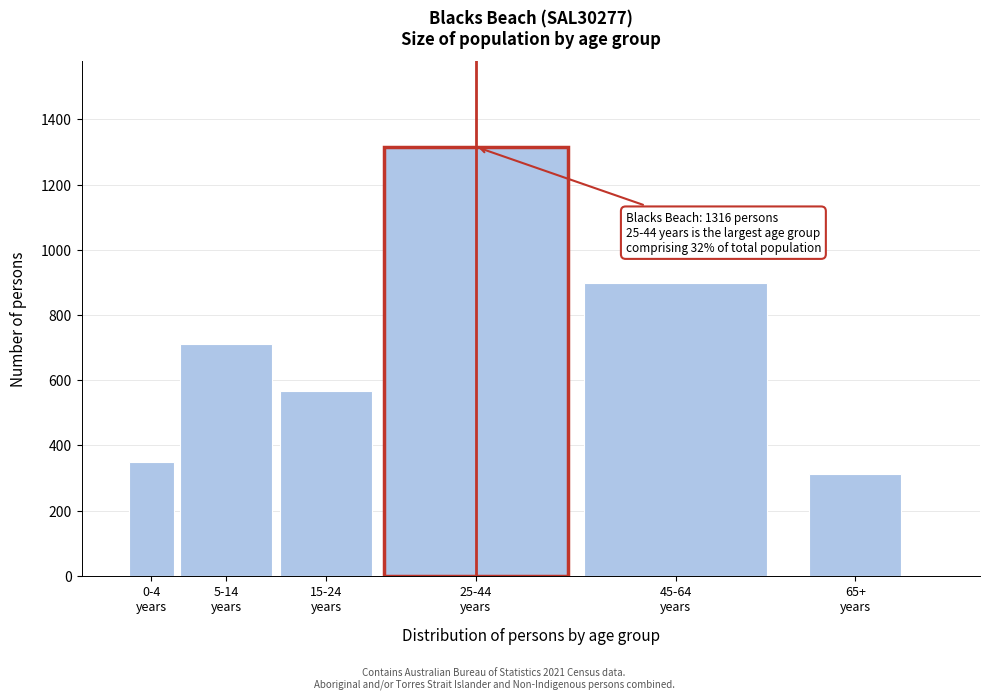

Reading left to right, what are all the values shown in this chart?

349	711	567	1316	899	312